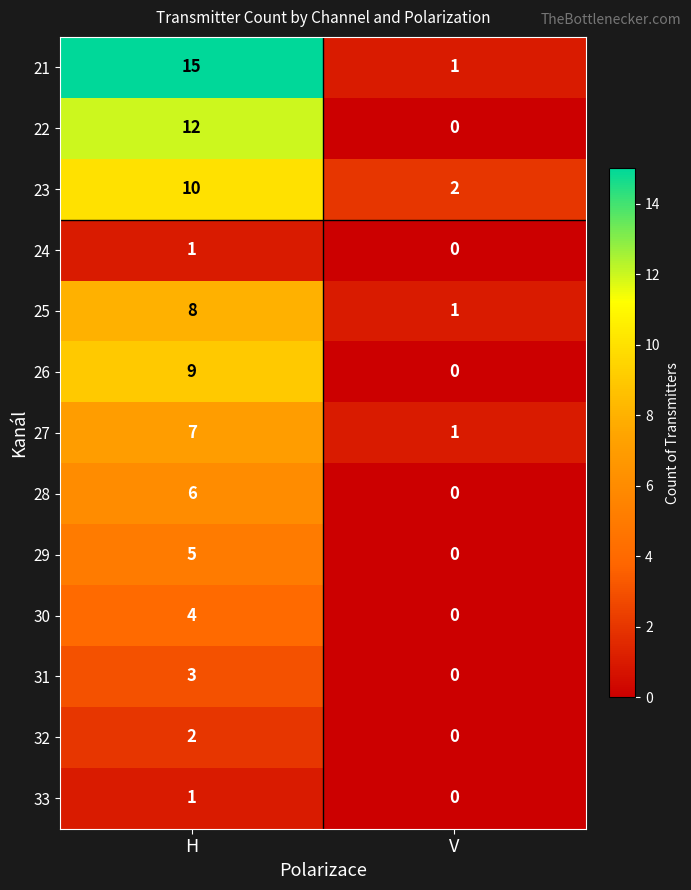

Which series has the largest total across all categories?

21